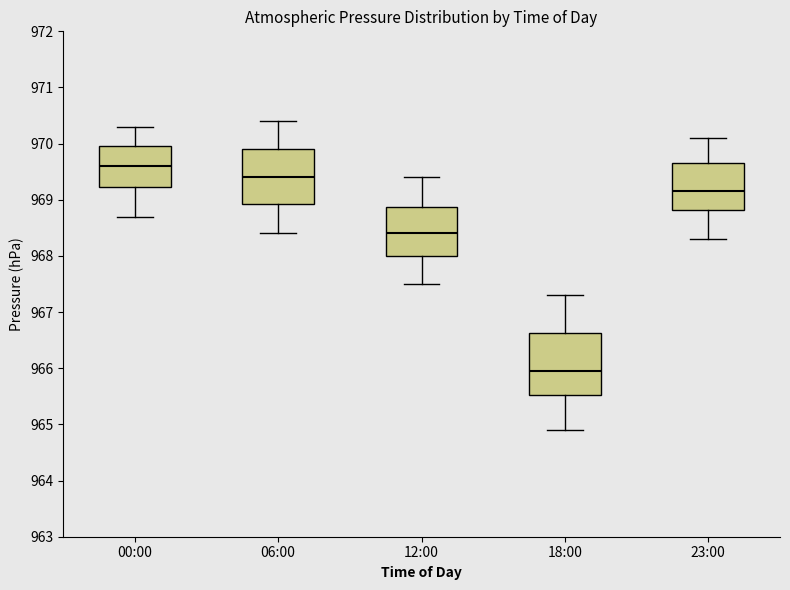

Reading left to right, read every box against the y-axis: the position of its median line, the range the box covers, and the ends of its whiskers. The values are not printed on the chart, so give them approximately, as read against the axis.

00:00: median 969.6, box 969.2 to 970.0, whiskers 968.7 to 970.3
06:00: median 969.4, box 968.9 to 969.9, whiskers 968.4 to 970.4
12:00: median 968.4, box 968.0 to 968.9, whiskers 967.5 to 969.4
18:00: median 966.0, box 965.5 to 966.6, whiskers 964.9 to 967.3
23:00: median 969.2, box 968.8 to 969.7, whiskers 968.3 to 970.1